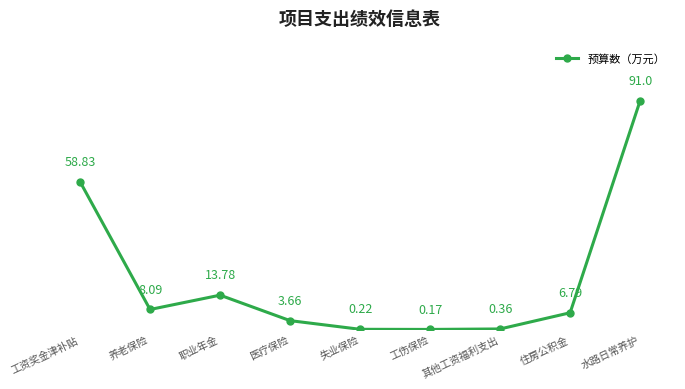

Which has a higher value, 养老保险 or 水路日常养护?

水路日常养护